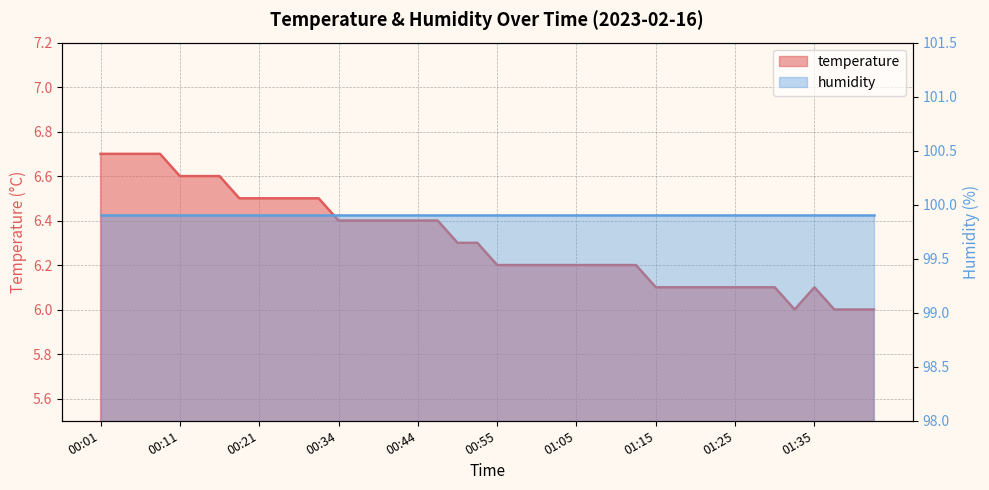

What is the value of the 20th point from the left?

6.3